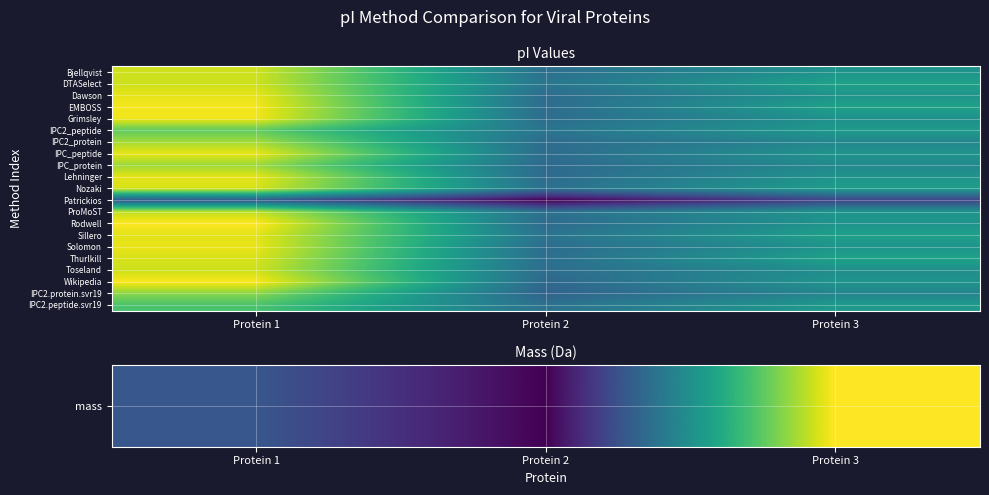

At which category is the sum across all series the highest?

Protein 3